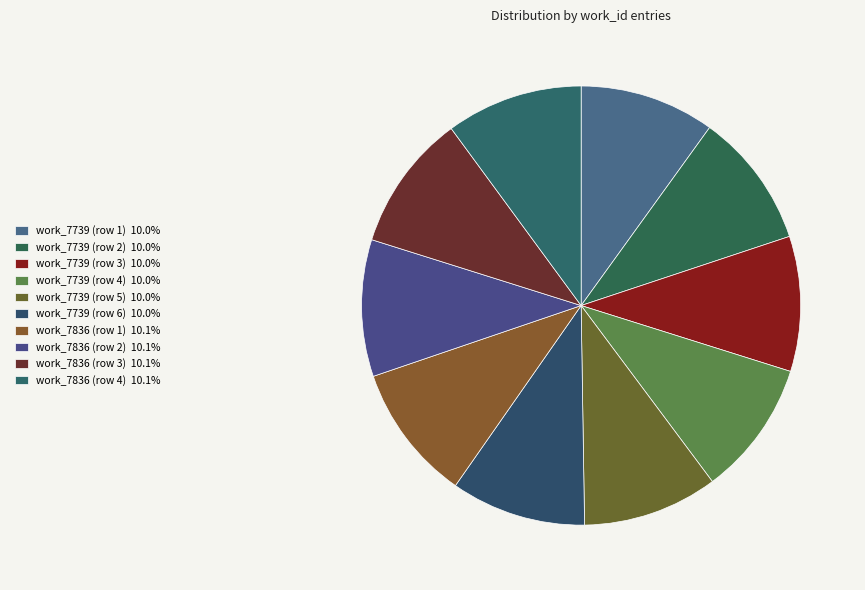

How many segments does this pie chart have?

10